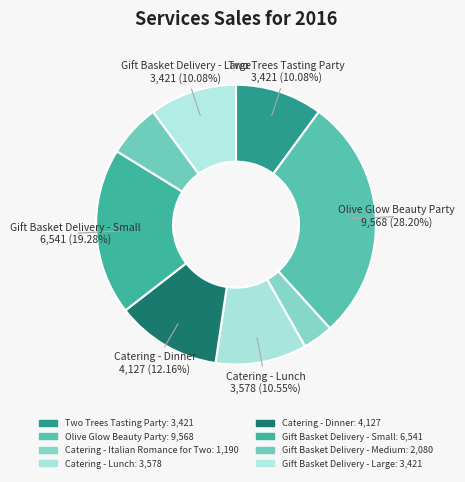

Does Catering - Dinner account for over 50% of the chart?

No